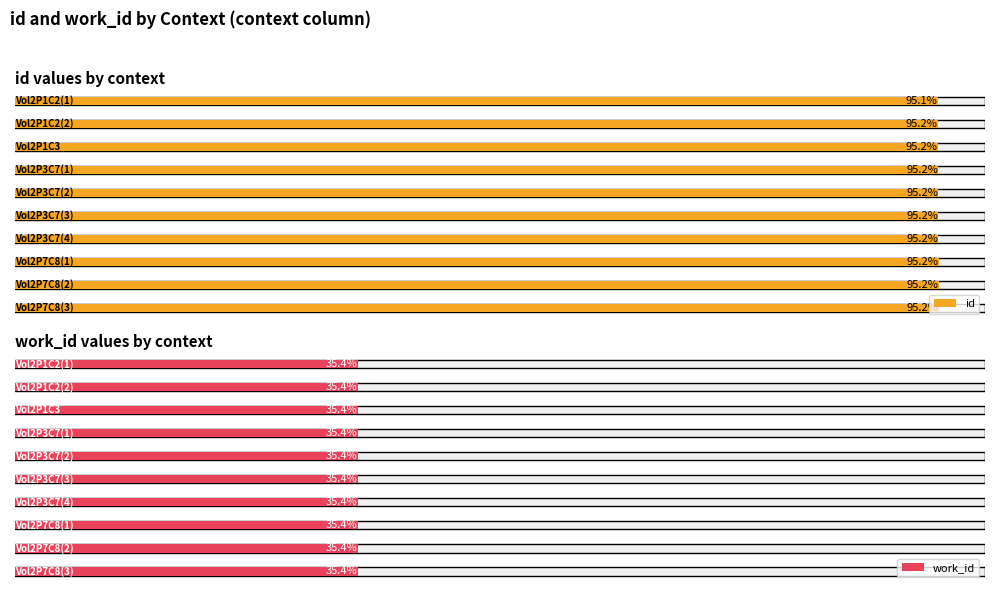

How many categories are shown in the chart?

10